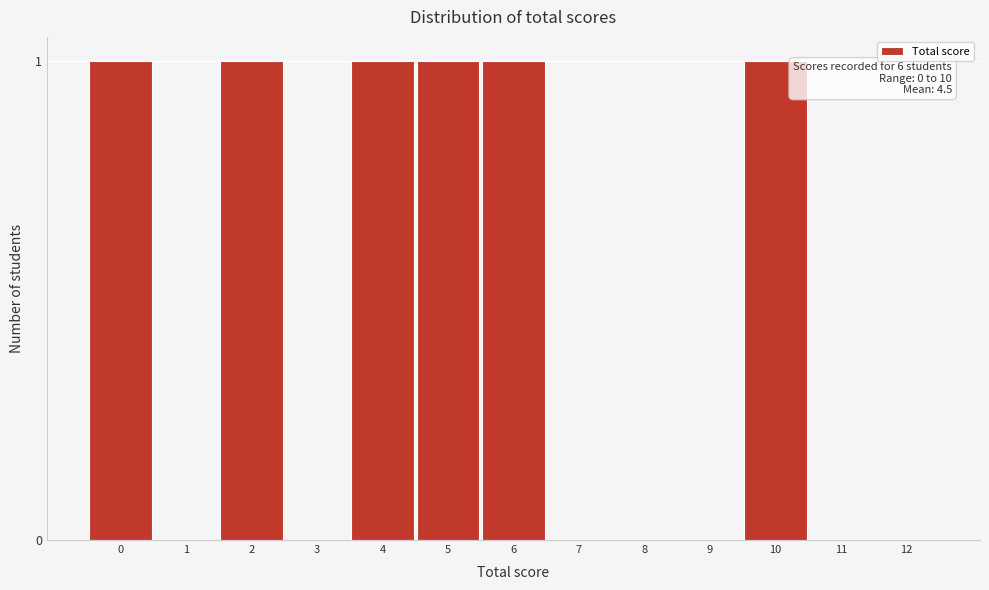

Reading left to right, transcribe all the data shown in this chart.

0=1	1=0	2=1	3=0	4=1	5=1	6=1	7=0	8=0	9=0	10=1	11=0	12=0